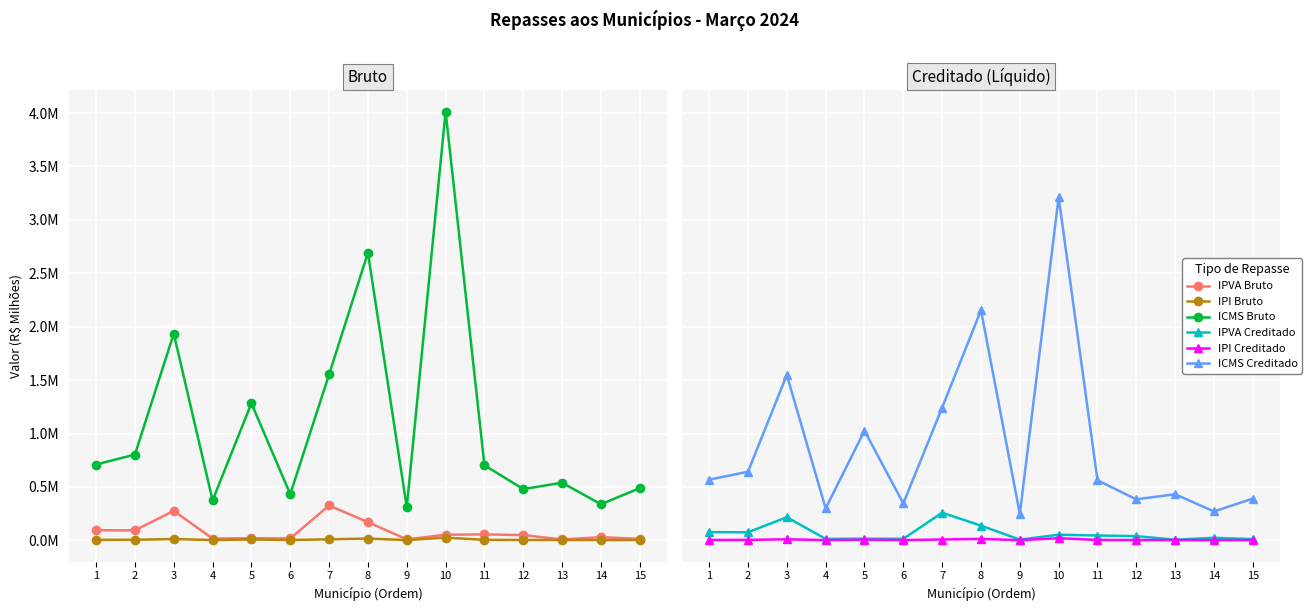

What are all the series names shown in the legend?

IPVA Bruto, IPI Bruto, ICMS Bruto, IPVA Creditado, IPI Creditado, ICMS Creditado